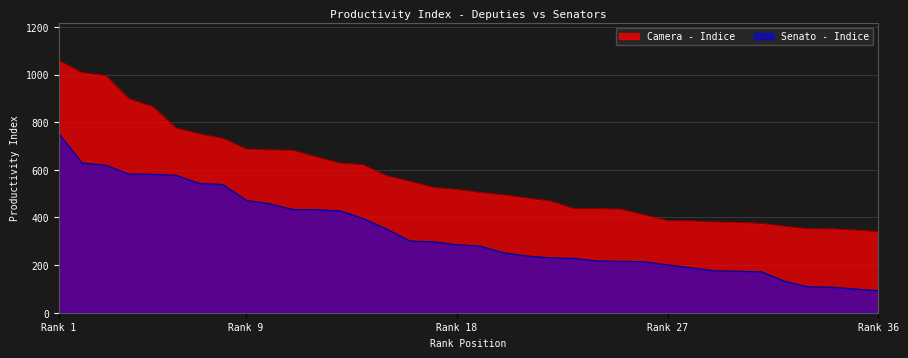

List the series in order of their peak value, highest first.

Camera - Indice, Senato - Indice